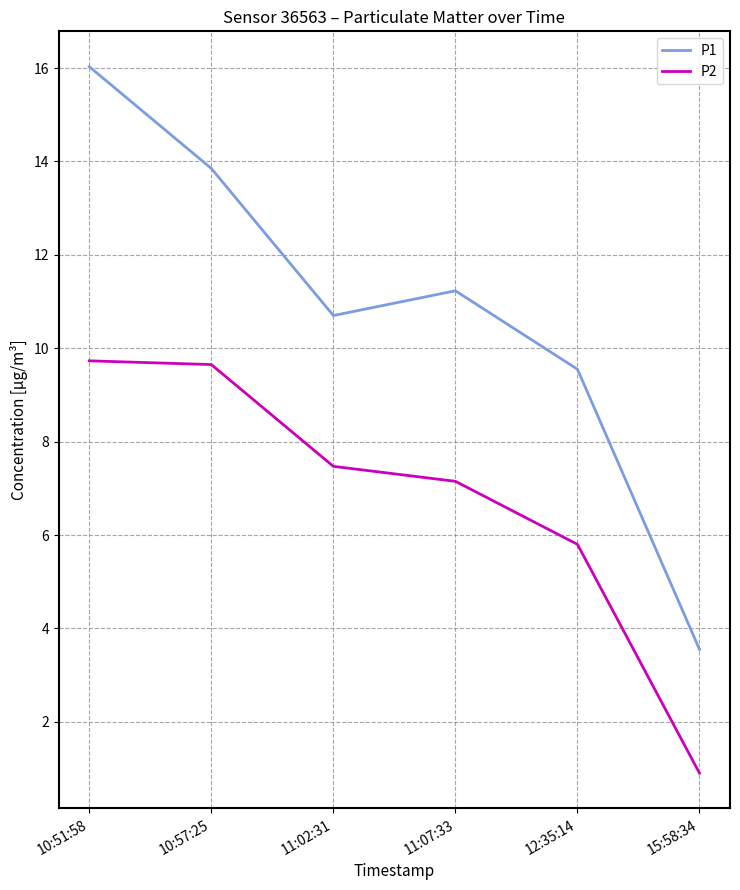

What is the highest value of the P2 series?

9.7